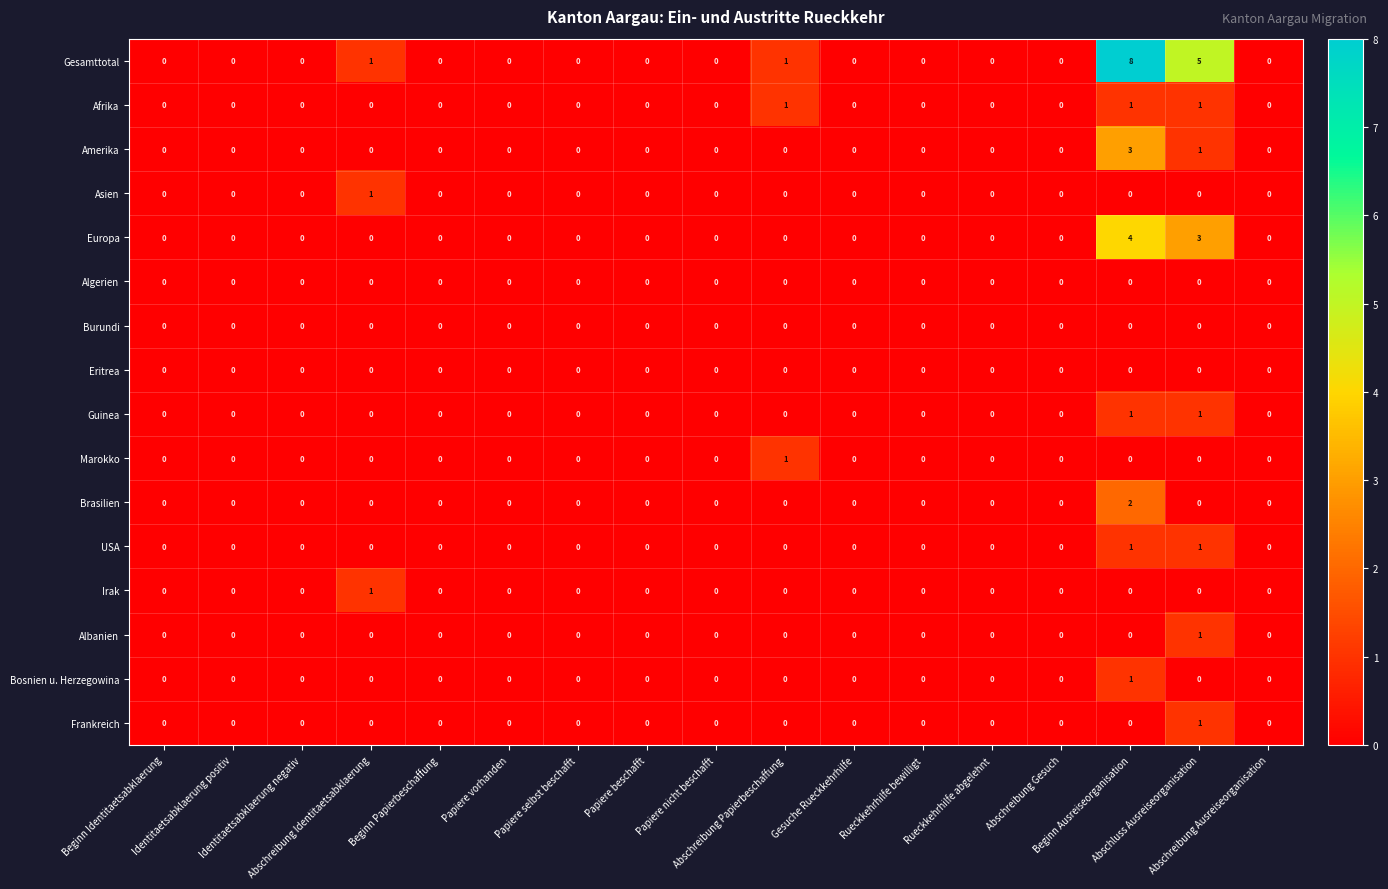

Which series has the largest range (max minus min)?

Gesamttotal